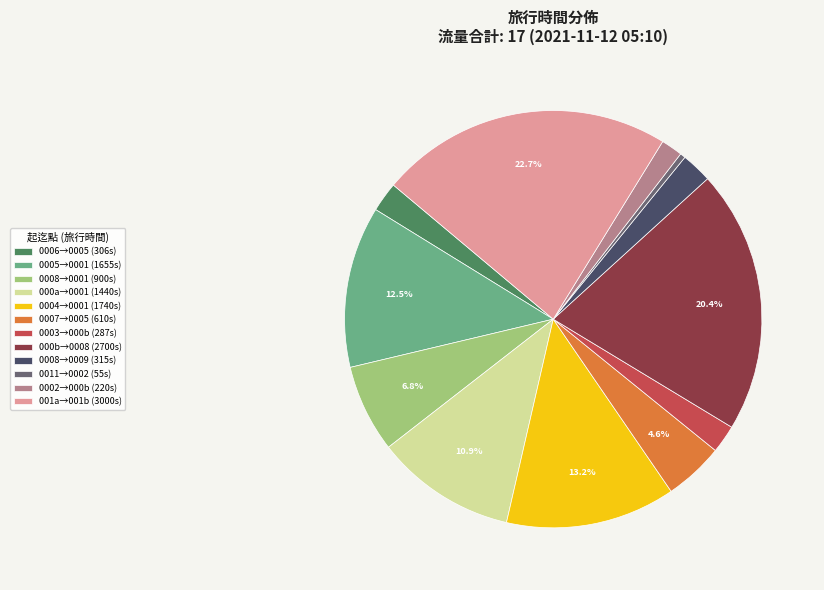

How much of the chart is everything except 001a→001b (3000s)?

77.3%